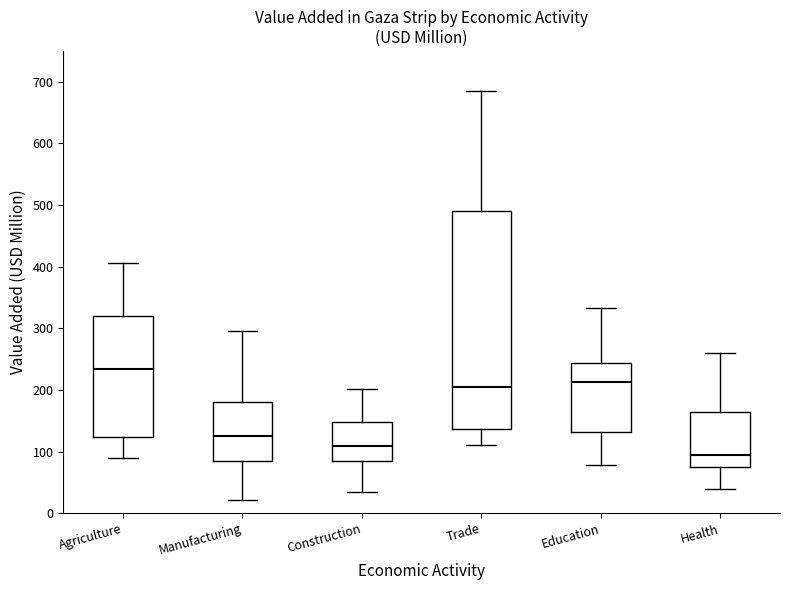

Reading left to right, read every box against the y-axis: the position of its median line, the range the box covers, and the ends of its whiskers. The values are not printed on the chart, so give them approximately, as read against the axis.

Agriculture: median 230, box 120 to 320, whiskers 90 to 410
Manufacturing: median 130, box 80 to 180, whiskers 20 to 300
Construction: median 110, box 90 to 150, whiskers 30 to 200
Trade: median 200, box 140 to 490, whiskers 110 to 690
Education: median 210, box 130 to 240, whiskers 80 to 330
Health: median 90, box 80 to 160, whiskers 40 to 260